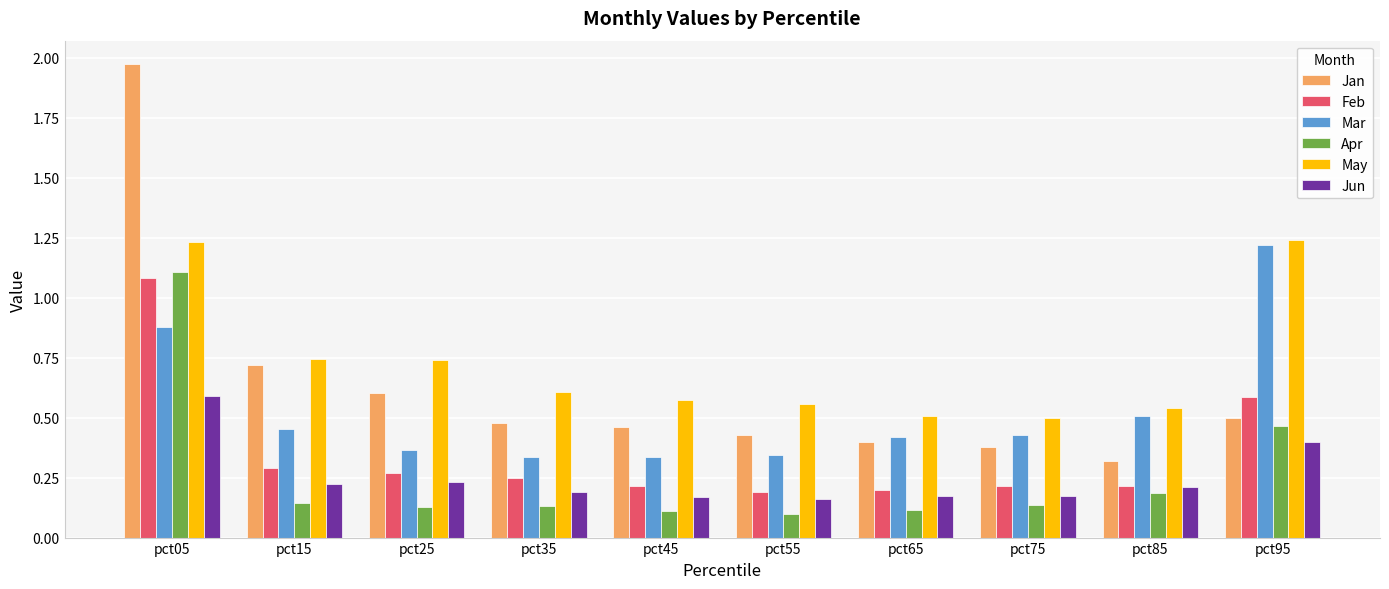

How many bars are there in each group?

6